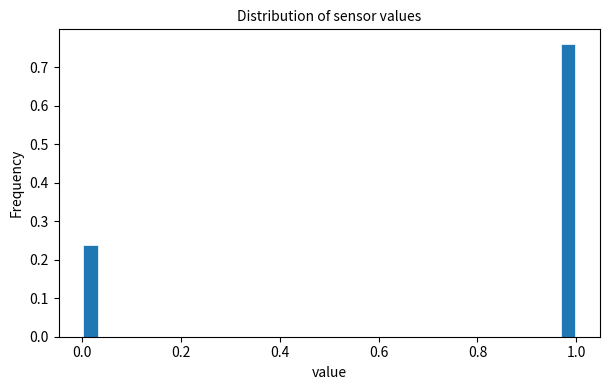

Read against the x-axis, roughly where is the centre of the tallest bar?

0.98